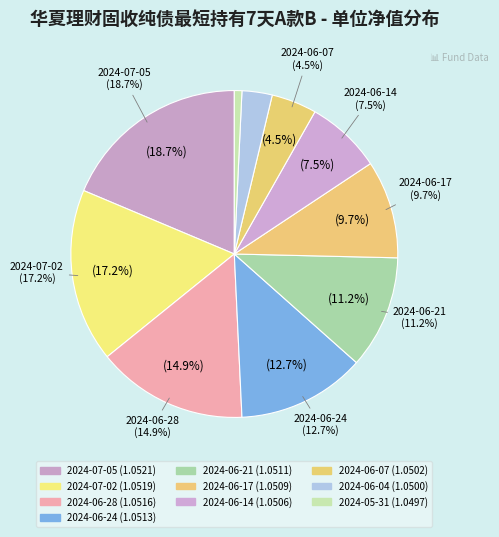

Count the number of slices in the pie.

10